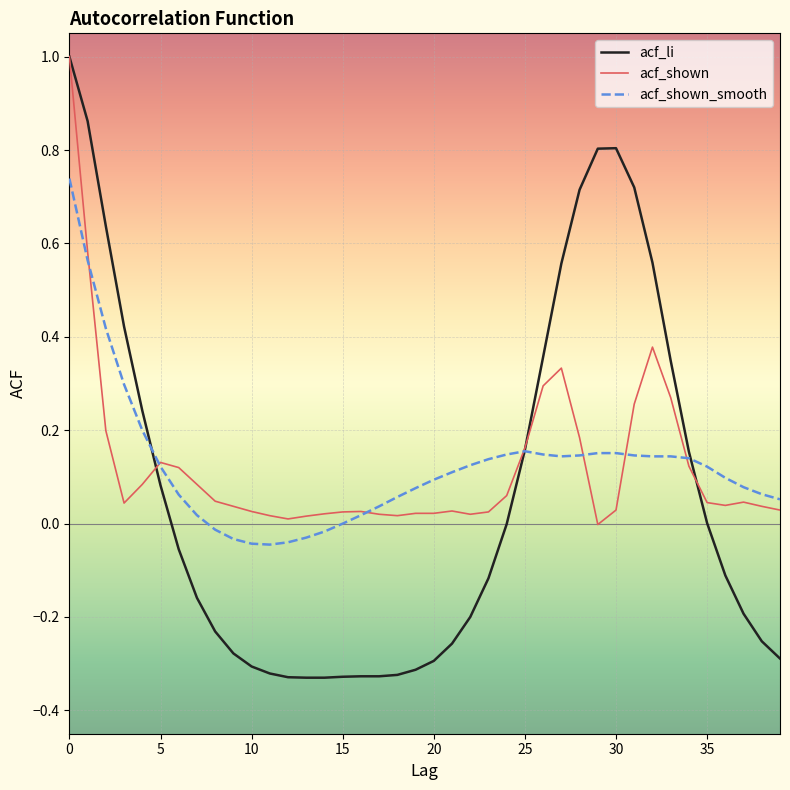

What is the maximum value shown in the chart?

1.0